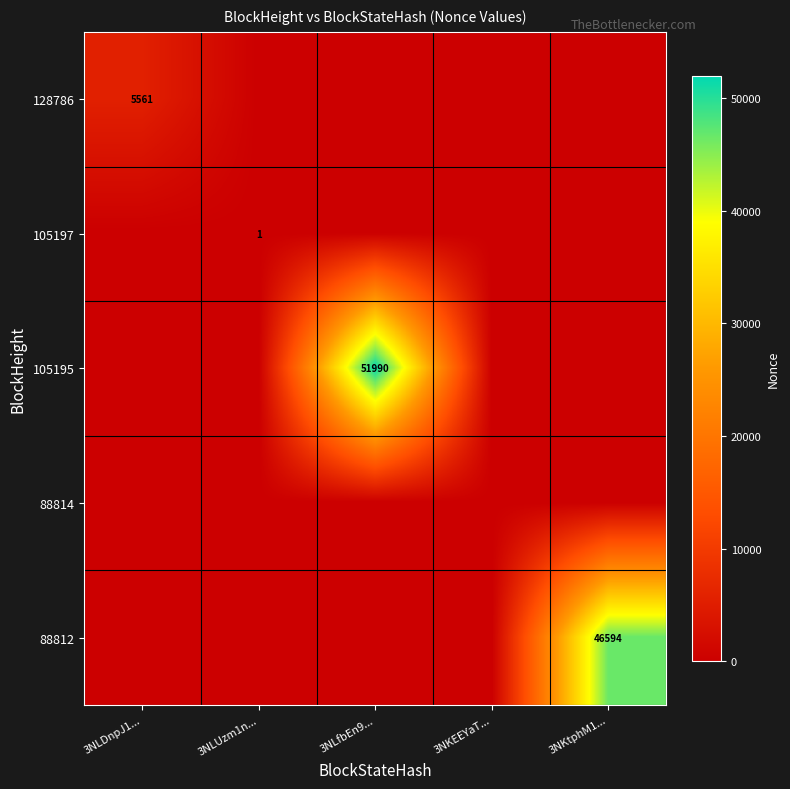

The 128786 series shows 9864 at 3NLDnpJ1.... True or false?

False